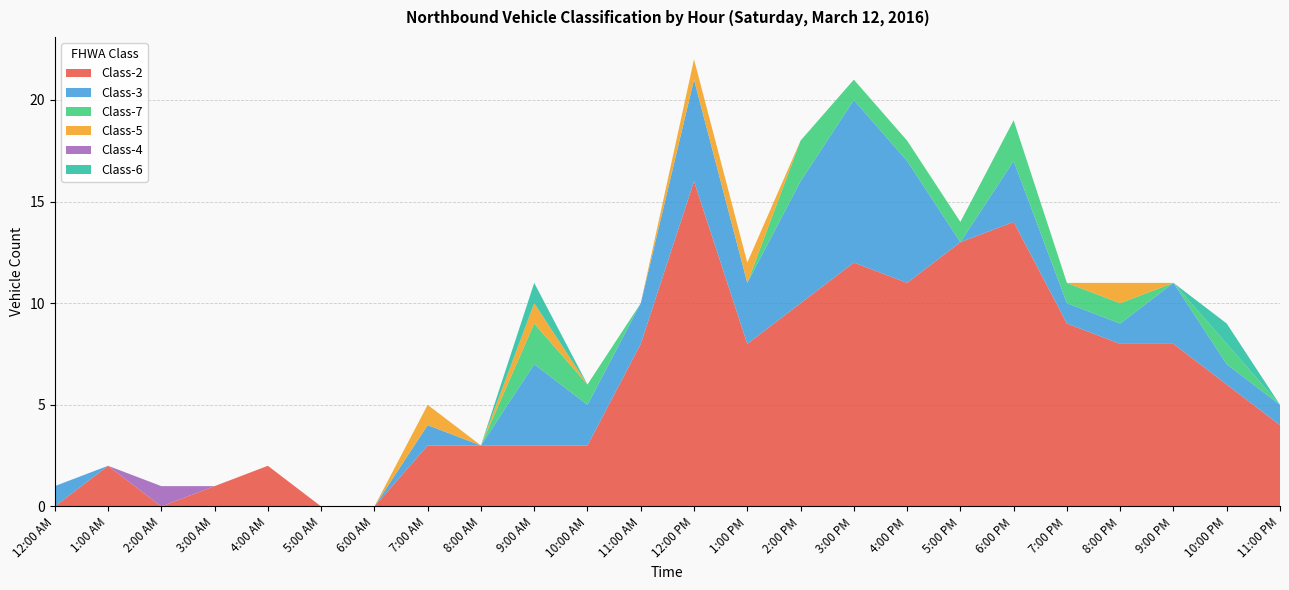

Reading left to right, extract all data points from this chart.

Class-2: 12:00 AM=0	1:00 AM=2	2:00 AM=0	3:00 AM=1	4:00 AM=2	5:00 AM=0	6:00 AM=0	7:00 AM=3	8:00 AM=3	9:00 AM=3	10:00 AM=3	11:00 AM=8	12:00 PM=16	1:00 PM=8	2:00 PM=10	3:00 PM=12	4:00 PM=11	5:00 PM=13	6:00 PM=14	7:00 PM=9	8:00 PM=8	9:00 PM=8	10:00 PM=6	11:00 PM=4
Class-3: 12:00 AM=1	1:00 AM=0	2:00 AM=0	3:00 AM=0	4:00 AM=0	5:00 AM=0	6:00 AM=0	7:00 AM=1	8:00 AM=0	9:00 AM=4	10:00 AM=2	11:00 AM=2	12:00 PM=5	1:00 PM=3	2:00 PM=6	3:00 PM=8	4:00 PM=6	5:00 PM=0	6:00 PM=3	7:00 PM=1	8:00 PM=1	9:00 PM=3	10:00 PM=1	11:00 PM=1
Class-7: 12:00 AM=0	1:00 AM=0	2:00 AM=0	3:00 AM=0	4:00 AM=0	5:00 AM=0	6:00 AM=0	7:00 AM=0	8:00 AM=0	9:00 AM=2	10:00 AM=1	11:00 AM=0	12:00 PM=0	1:00 PM=0	2:00 PM=2	3:00 PM=1	4:00 PM=1	5:00 PM=1	6:00 PM=2	7:00 PM=1	8:00 PM=1	9:00 PM=0	10:00 PM=1	11:00 PM=0
Class-5: 12:00 AM=0	1:00 AM=0	2:00 AM=0	3:00 AM=0	4:00 AM=0	5:00 AM=0	6:00 AM=0	7:00 AM=1	8:00 AM=0	9:00 AM=1	10:00 AM=0	11:00 AM=0	12:00 PM=1	1:00 PM=1	2:00 PM=0	3:00 PM=0	4:00 PM=0	5:00 PM=0	6:00 PM=0	7:00 PM=0	8:00 PM=1	9:00 PM=0	10:00 PM=0	11:00 PM=0
Class-4: 12:00 AM=0	1:00 AM=0	2:00 AM=1	3:00 AM=0	4:00 AM=0	5:00 AM=0	6:00 AM=0	7:00 AM=0	8:00 AM=0	9:00 AM=0	10:00 AM=0	11:00 AM=0	12:00 PM=0	1:00 PM=0	2:00 PM=0	3:00 PM=0	4:00 PM=0	5:00 PM=0	6:00 PM=0	7:00 PM=0	8:00 PM=0	9:00 PM=0	10:00 PM=0	11:00 PM=0
Class-6: 12:00 AM=0	1:00 AM=0	2:00 AM=0	3:00 AM=0	4:00 AM=0	5:00 AM=0	6:00 AM=0	7:00 AM=0	8:00 AM=0	9:00 AM=1	10:00 AM=0	11:00 AM=0	12:00 PM=0	1:00 PM=0	2:00 PM=0	3:00 PM=0	4:00 PM=0	5:00 PM=0	6:00 PM=0	7:00 PM=0	8:00 PM=0	9:00 PM=0	10:00 PM=1	11:00 PM=0